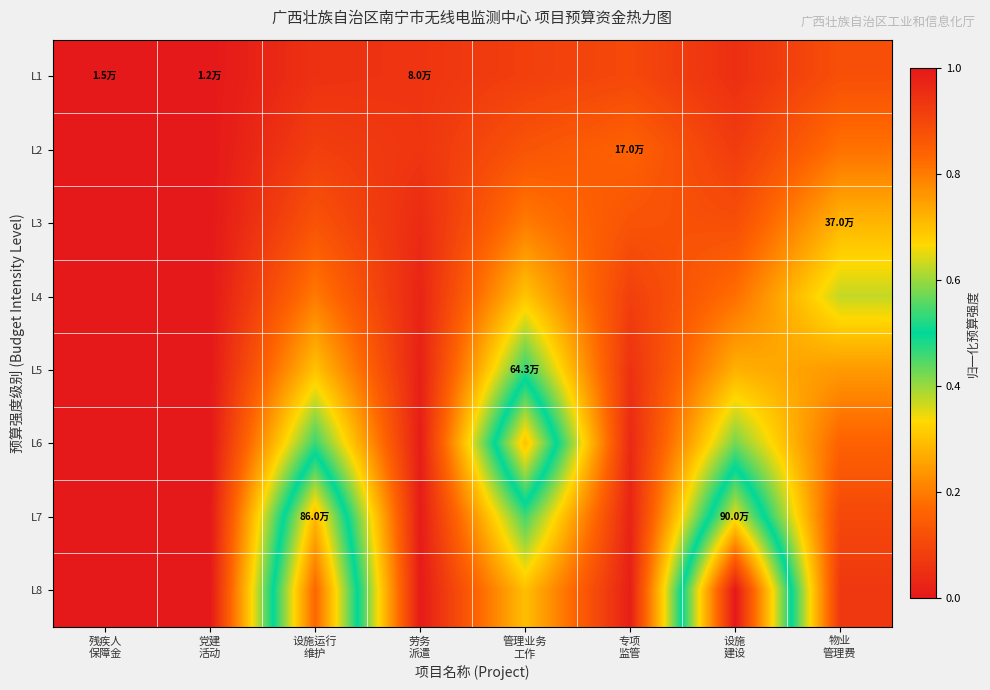

Reading right to left, what are all the values shown in this chart?

L1: 物业
管理费=0.1	设施
建设=0.0	专项
监管=0.1	管理业务
工作=0.1	劳务
派遣=0.1	设施运行
维护=0.1	党建
活动=0.0	残疾人
保障金=0.0
L2: 物业
管理费=0.2	设施
建设=0.1	专项
监管=0.2	管理业务
工作=0.1	劳务
派遣=0.1	设施运行
维护=0.1	党建
活动=0.0	残疾人
保障金=0.0
L3: 物业
管理费=0.3	设施
建设=0.1	专项
监管=0.1	管理业务
工作=0.2	劳务
派遣=0.0	设施运行
维护=0.1	党建
活动=0.0	残疾人
保障金=0.0
L4: 物业
管理费=0.4	设施
建设=0.2	专项
监管=0.1	管理业务
工作=0.3	劳务
派遣=0.0	设施运行
维护=0.2	党建
活动=0.0	残疾人
保障金=0.0
L5: 物业
管理费=0.2	设施
建设=0.3	专项
监管=0.1	管理业务
工作=0.5	劳务
派遣=0.0	设施运行
维护=0.3	党建
活动=0.0	残疾人
保障金=0.0
L6: 物业
管理费=0.2	设施
建设=0.4	专项
监管=0.0	管理业务
工作=0.7	劳务
派遣=0.0	设施运行
维护=0.5	党建
活动=0.0	残疾人
保障金=0.0
L7: 物业
管理费=0.1	设施
建设=0.7	专项
监管=0.0	管理业务
工作=0.5	劳务
派遣=0.0	设施运行
维护=0.7	党建
活动=0.0	残疾人
保障金=0.0
L8: 物业
管理费=0.1	设施
建设=1.0	专项
监管=0.0	管理业务
工作=0.3	劳务
派遣=0.0	设施运行
维护=0.8	党建
活动=0.0	残疾人
保障金=0.0